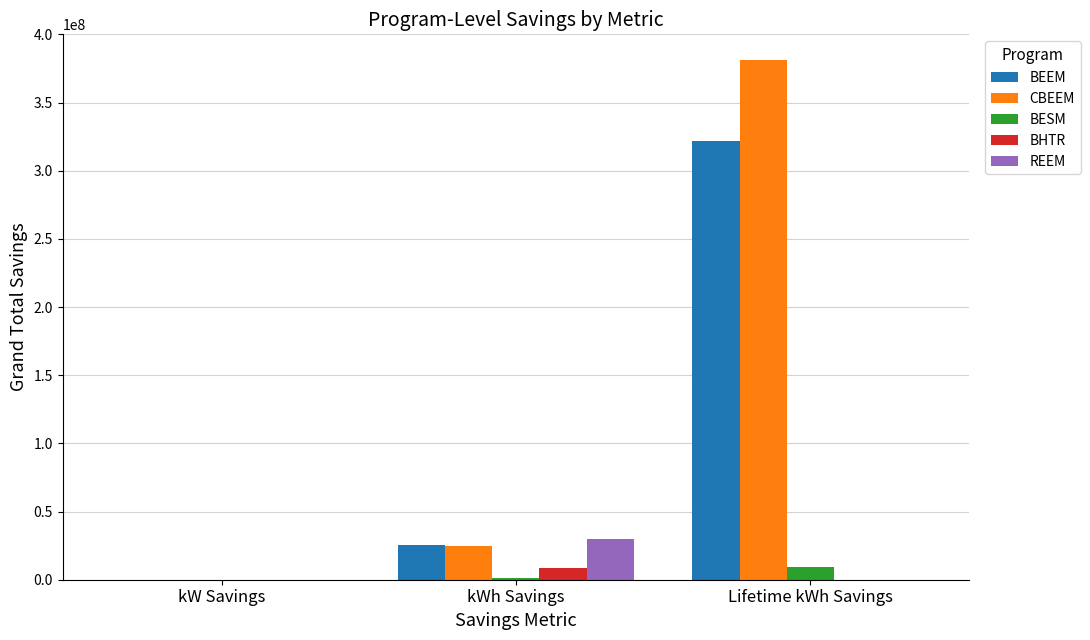

What are all the series names shown in the legend?

BEEM, CBEEM, BESM, BHTR, REEM